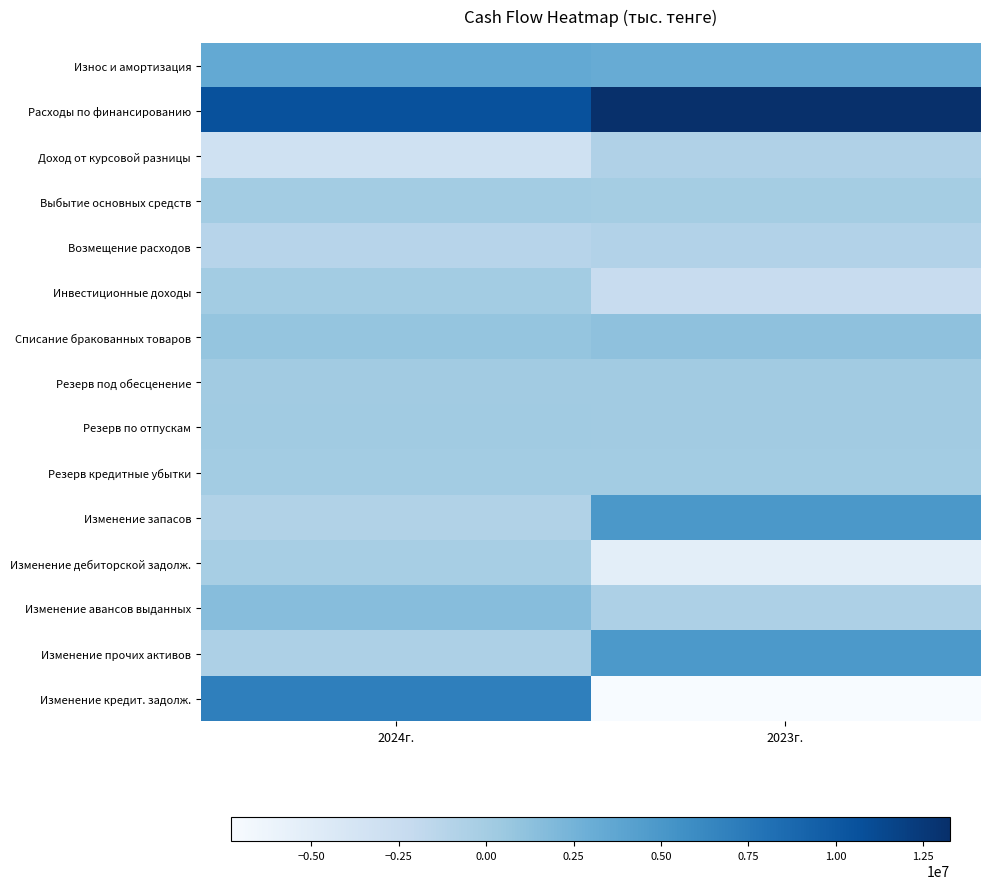

What is the sum of the Резерв под обесценение values at 2024г. and 2023г.?

264942